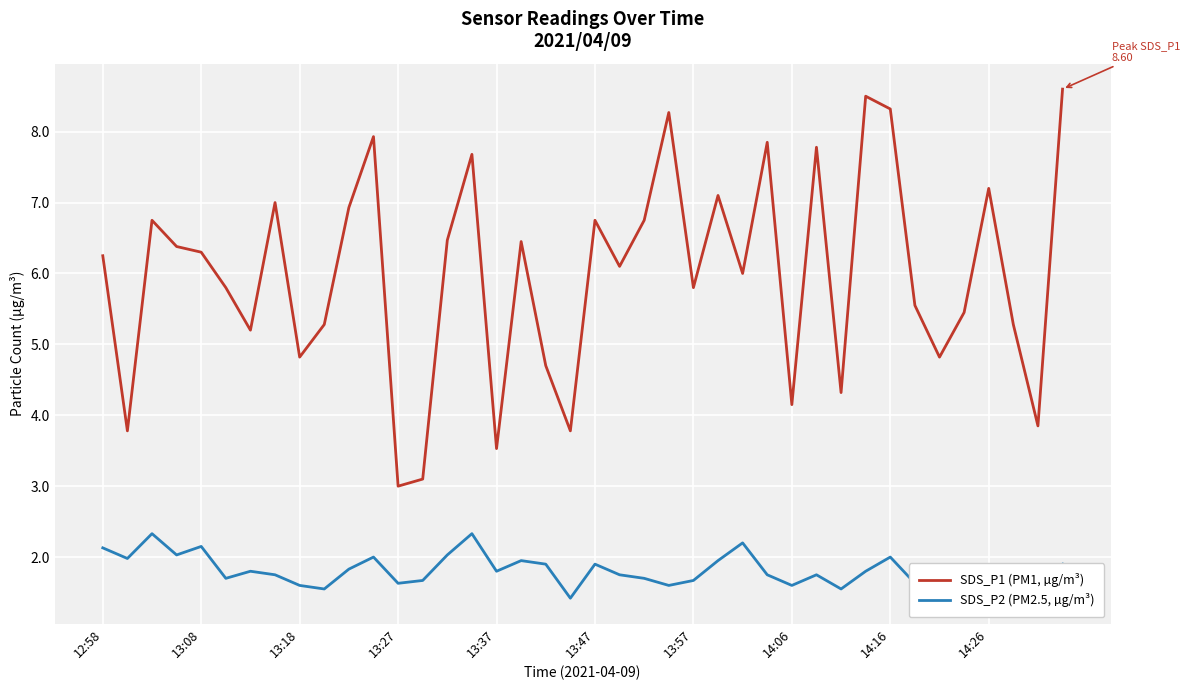

What is the difference between the maximum and minimum values in the SDS_P1 (PM1, µg/m³) series?

5.6